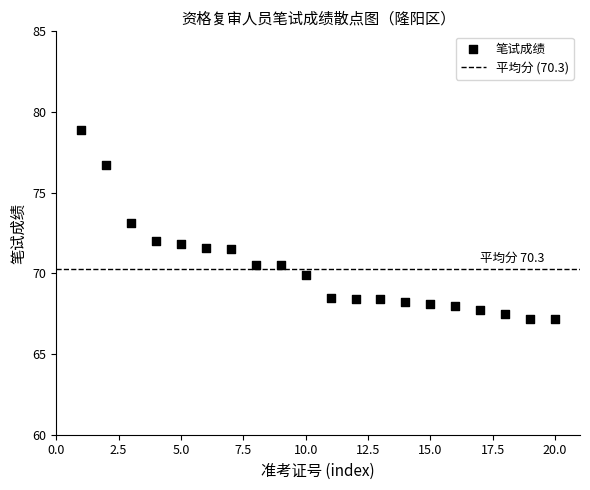

What is the range of Y values (max minus min)?

11.7